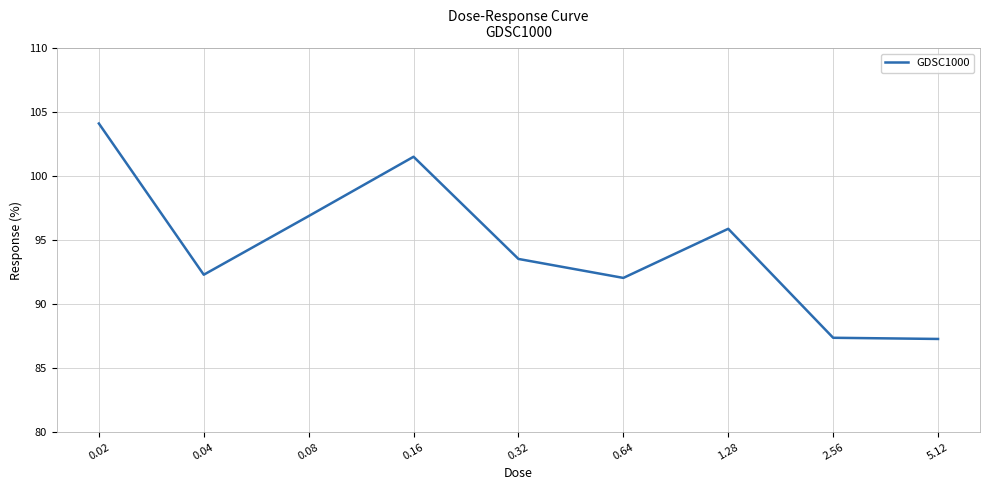

What position from the left is 5.12?

9